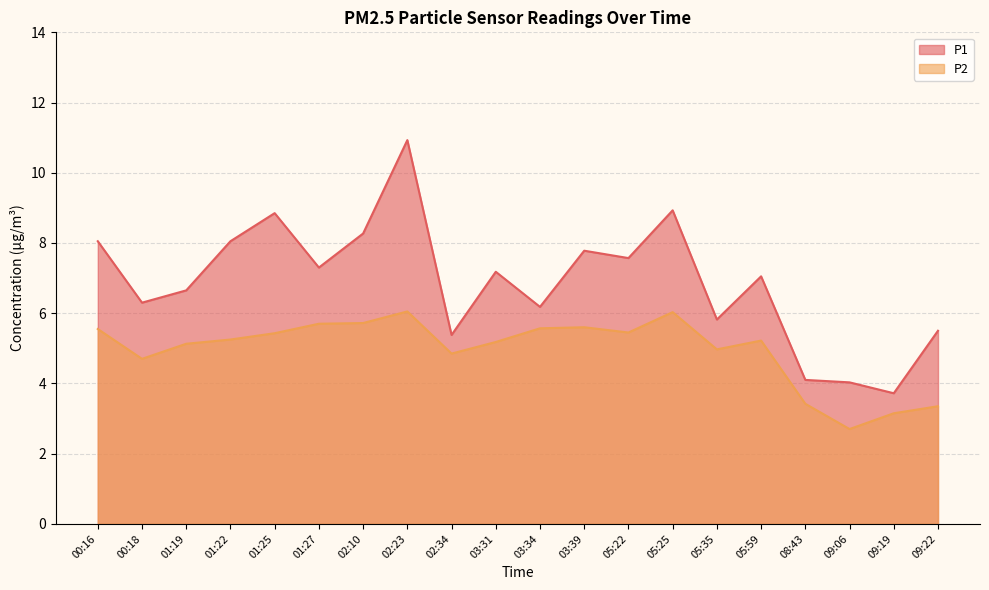

Is the value of P1 at 01:25 greater than the value of P2 at 08:43?

Yes